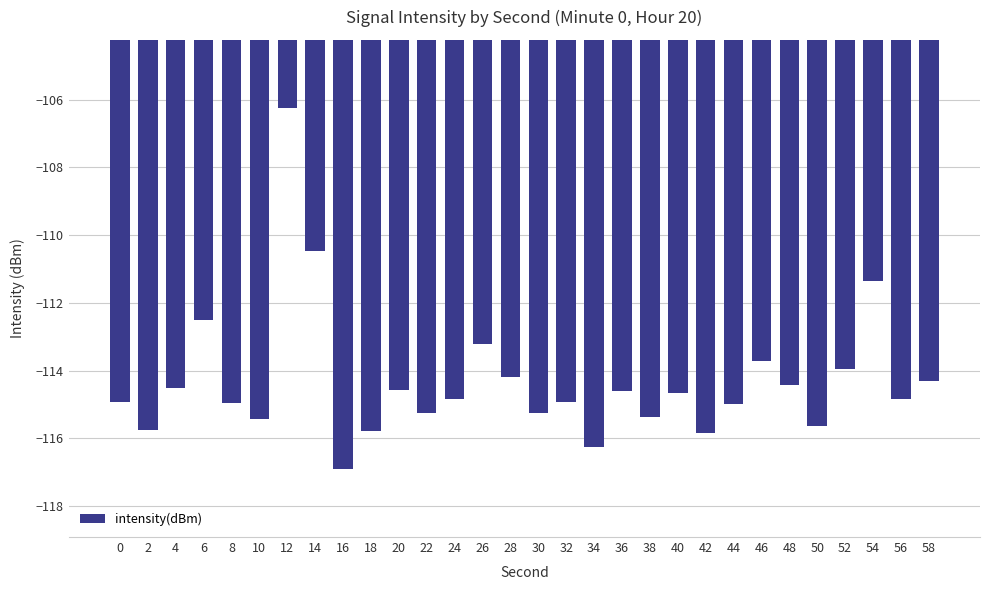

What is the change in value from 0 to 24?

+0.1